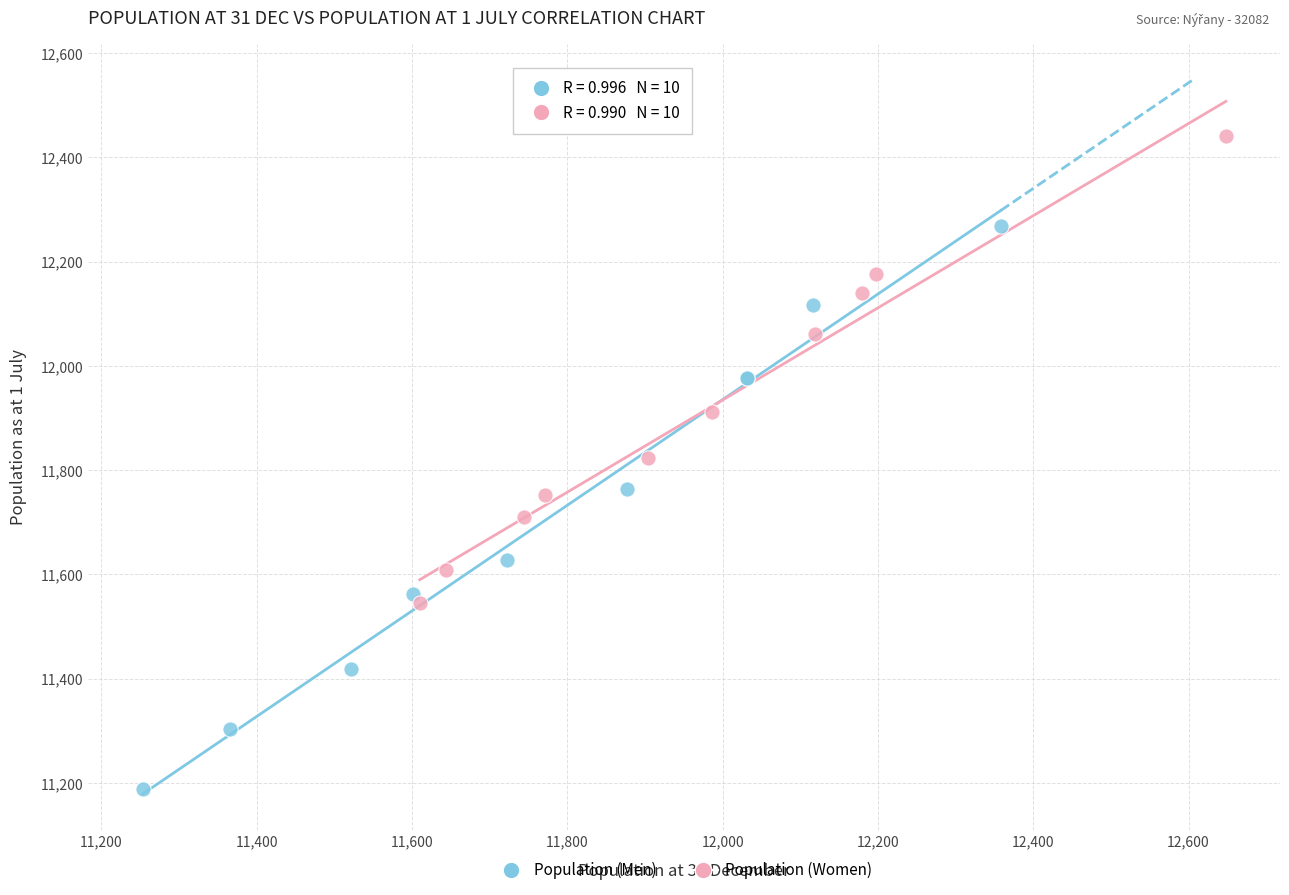

Which series reaches the minimum Y coordinate?

Population (Men)